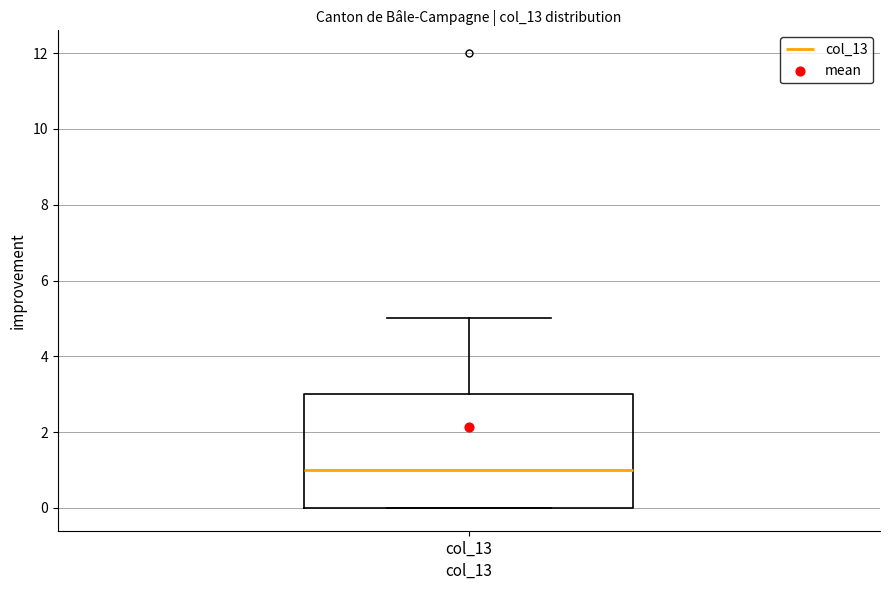

Where is the lower edge of the box for col_13 on the y-axis? The values are not printed on the chart, so give them approximately, as read against the axis.

0